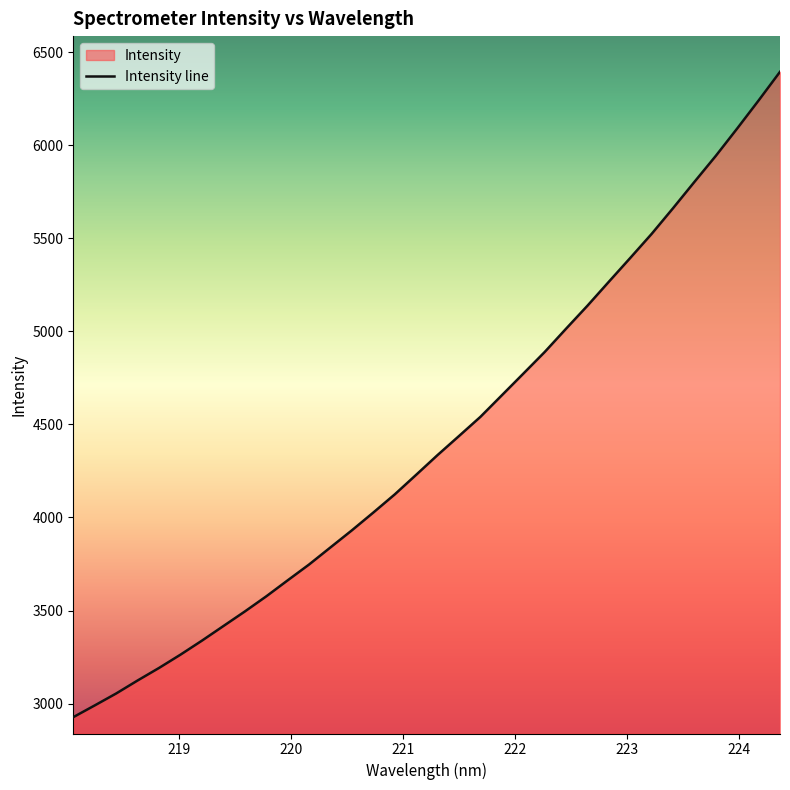

What is the maximum value shown in the chart?

6394.2